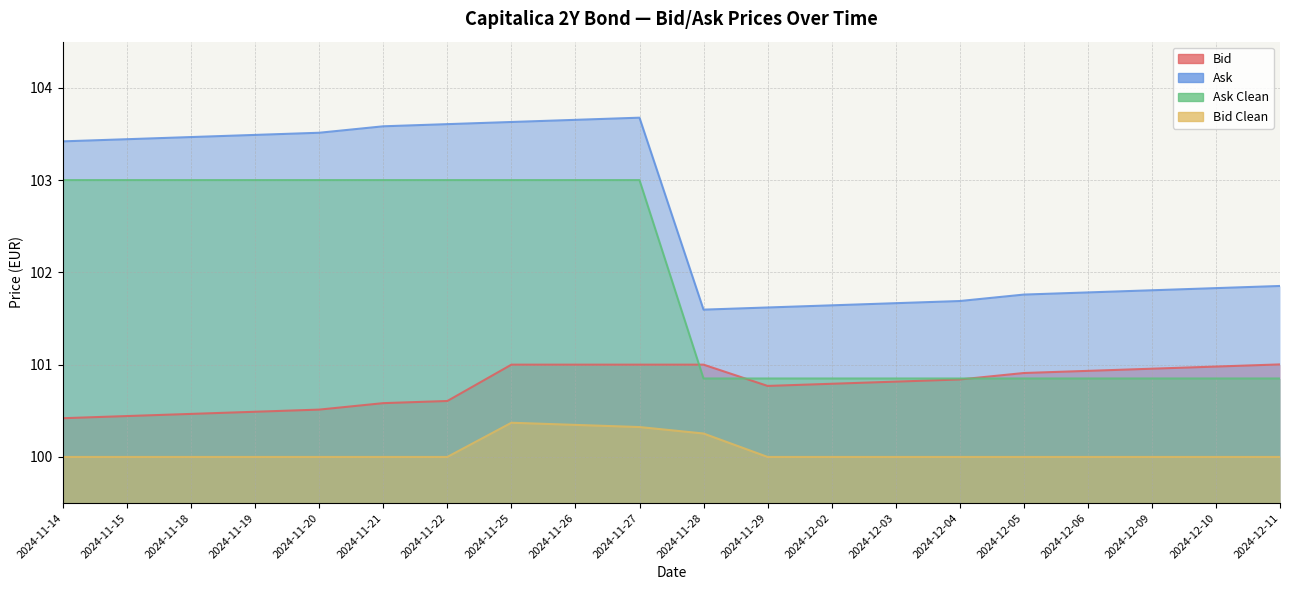

How many Ask Clean values are between 100 and 103?

20